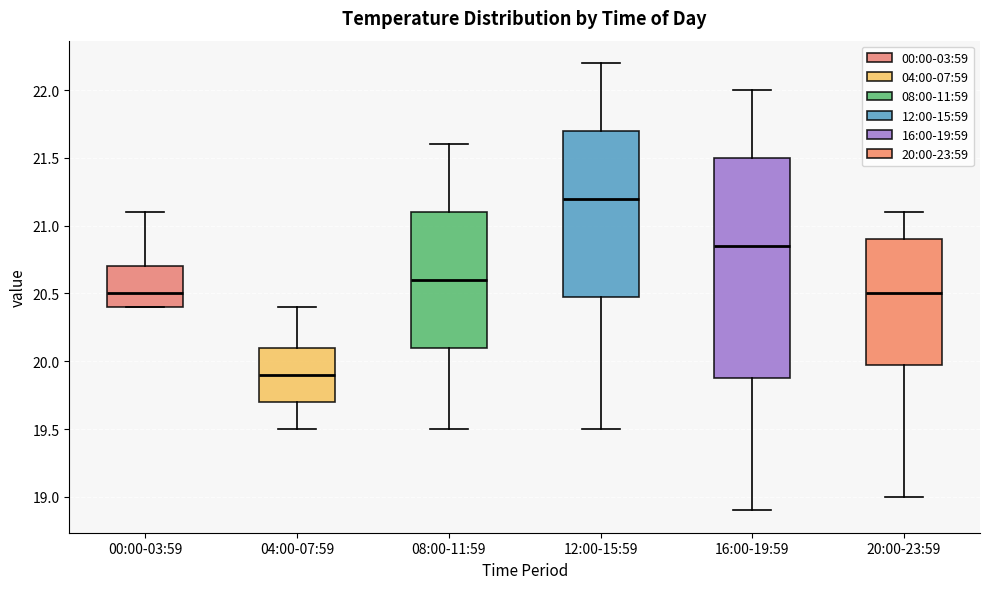

Which box is the tallest, from its lower edge to its upper edge?

16:00-19:59